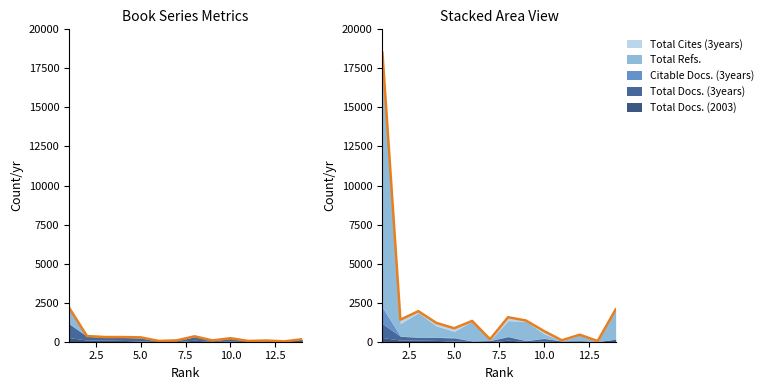

What is the sum of the Total Docs. (2003) values at 13 and 4?

83